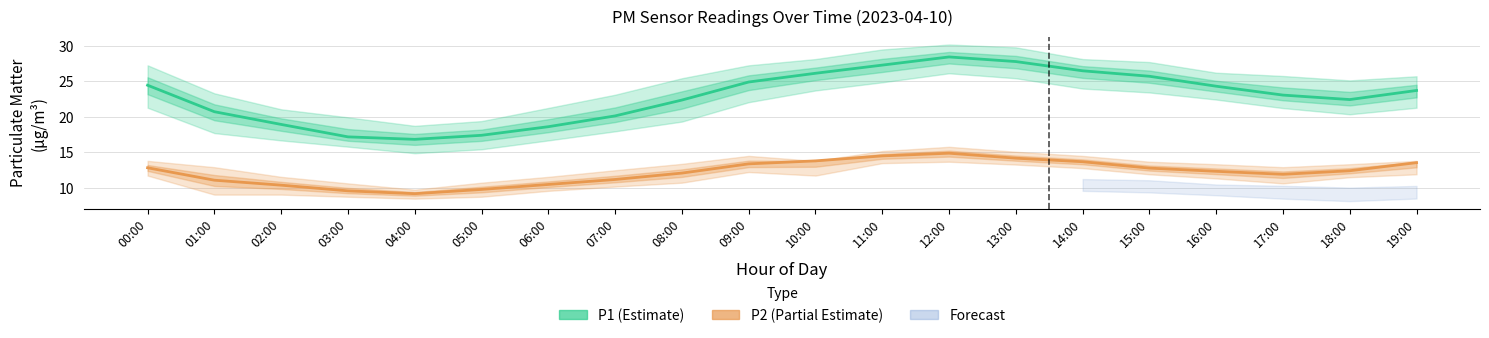

True or false: P1 (Estimate) and P2 (Partial Estimate) intersect in this chart.

False